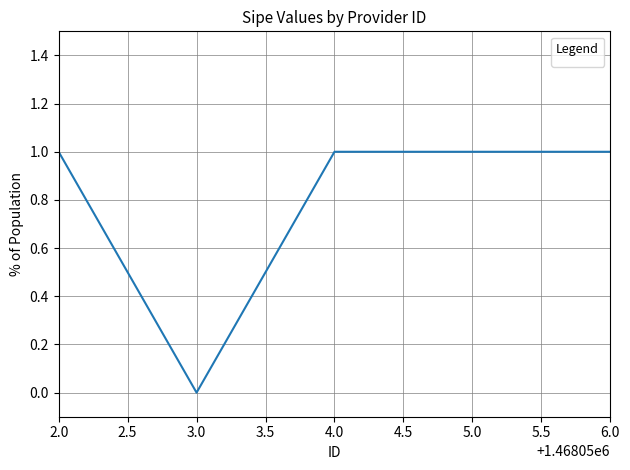

True or false: the data has more than 2 interior local peaks.

False